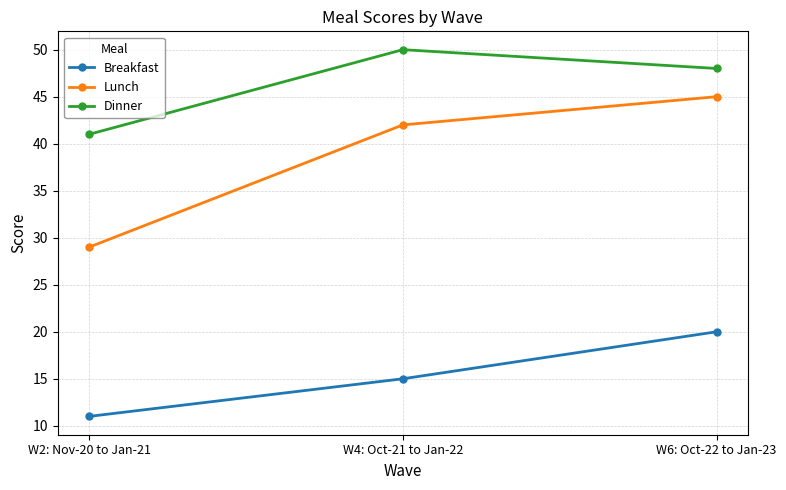

List the series in order of their peak value, lowest first.

Breakfast, Lunch, Dinner